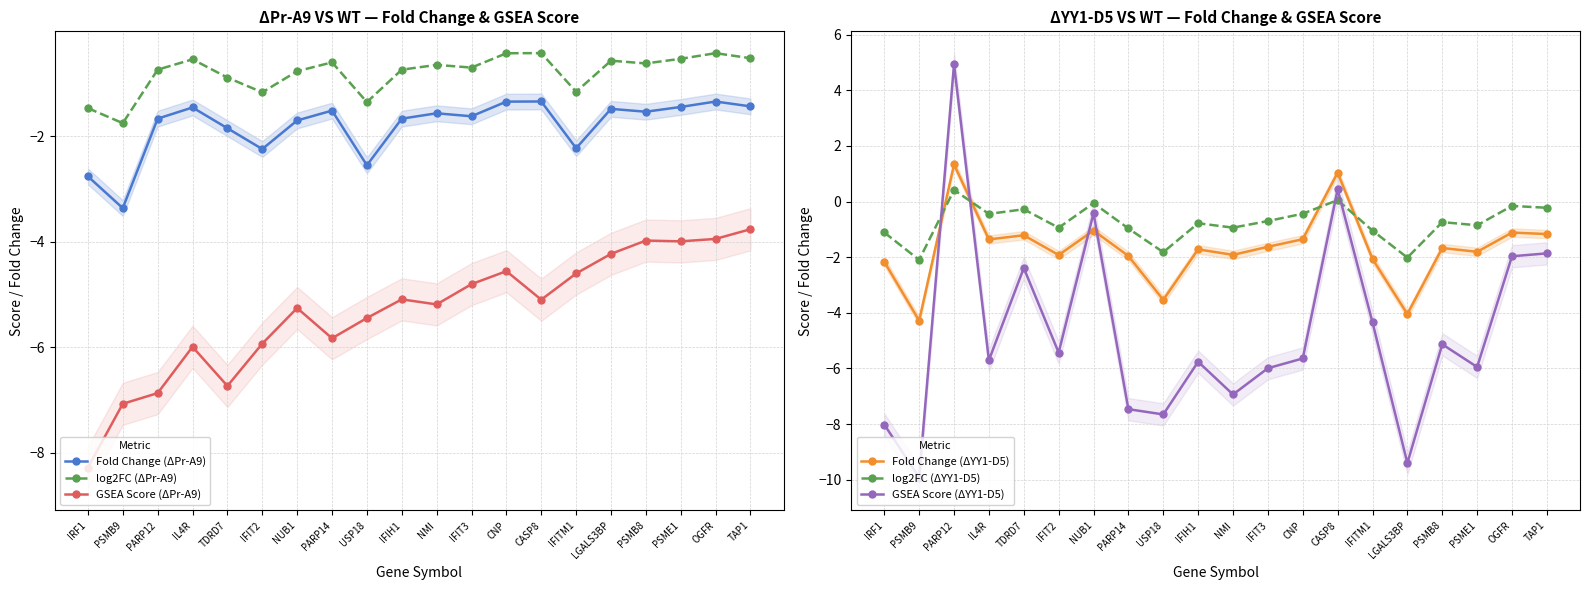

Reading right to left, list all the values displayed in this chart.

Fold Change (ΔPr-A9): -1.4	-1.3	-1.4	-1.5	-1.5	-2.2	-1.3	-1.3	-1.6	-1.6	-1.7	-2.5	-1.5	-1.7	-2.2	-1.8	-1.5	-1.7	-3.4	-2.8
log2FC (ΔPr-A9): -0.5	-0.4	-0.5	-0.6	-0.6	-1.2	-0.4	-0.4	-0.7	-0.6	-0.7	-1.3	-0.6	-0.8	-1.2	-0.9	-0.5	-0.7	-1.7	-1.5
GSEA Score (ΔPr-A9): -3.8	-3.9	-4.0	-4.0	-4.2	-4.6	-5.1	-4.6	-4.8	-5.2	-5.1	-5.4	-5.8	-5.3	-5.9	-6.7	-6.0	-6.9	-7.1	-8.3
Fold Change (ΔYY1-D5): -1.2	-1.1	-1.8	-1.7	-4.0	-2.1	1.0	-1.4	-1.6	-1.9	-1.7	-3.5	-2.0	-1.0	-1.9	-1.2	-1.4	1.3	-4.3	-2.2
log2FC (ΔYY1-D5): -0.2	-0.2	-0.9	-0.7	-2.0	-1.0	0.1	-0.4	-0.7	-0.9	-0.8	-1.8	-1.0	-0.1	-0.9	-0.3	-0.4	0.4	-2.1	-1.1
GSEA Score (ΔYY1-D5): -1.9	-2.0	-5.9	-5.1	-9.4	-4.3	0.4	-5.6	-6.0	-6.9	-5.8	-7.7	-7.5	-0.4	-5.4	-2.4	-5.7	4.9	-9.9	-8.0